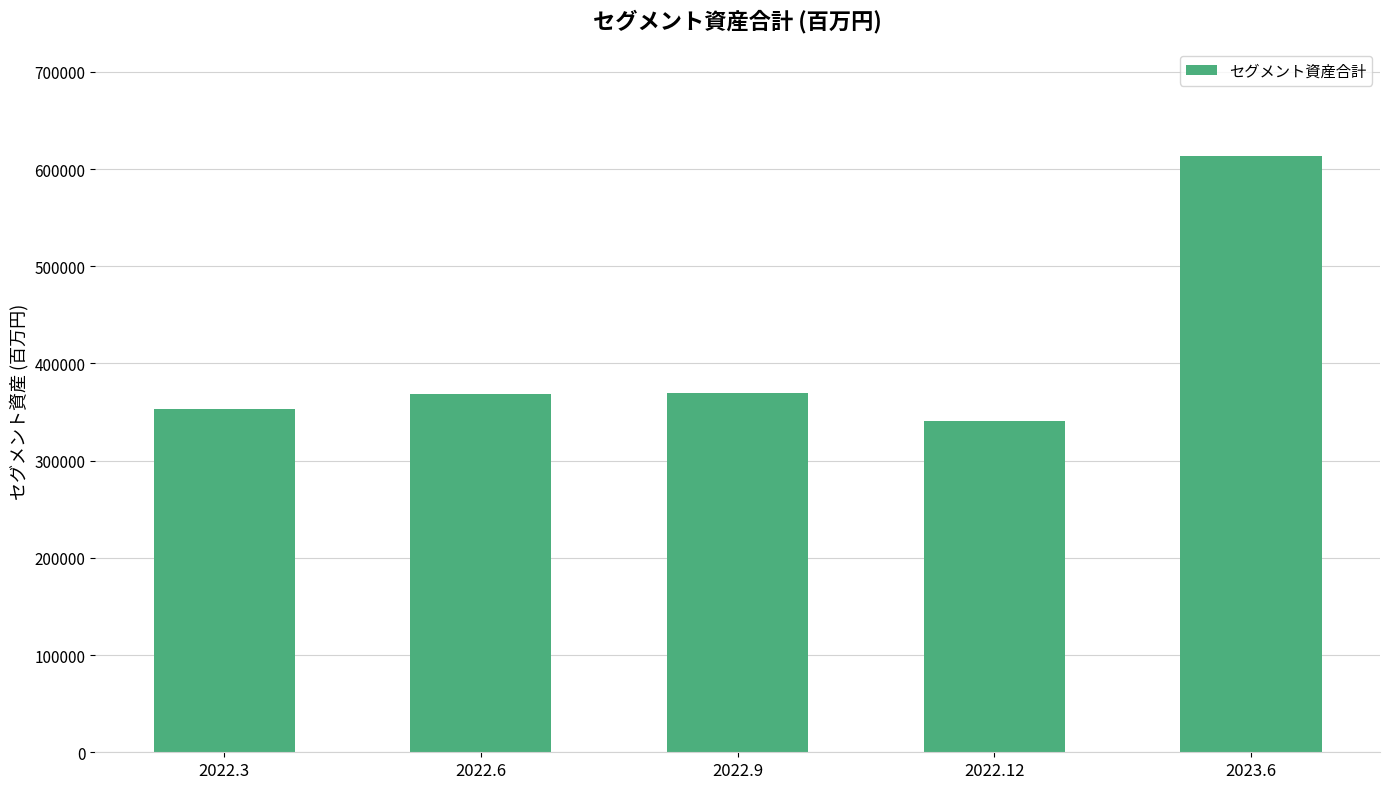

Between 2023.6 and 2022.3, which is larger?

2023.6